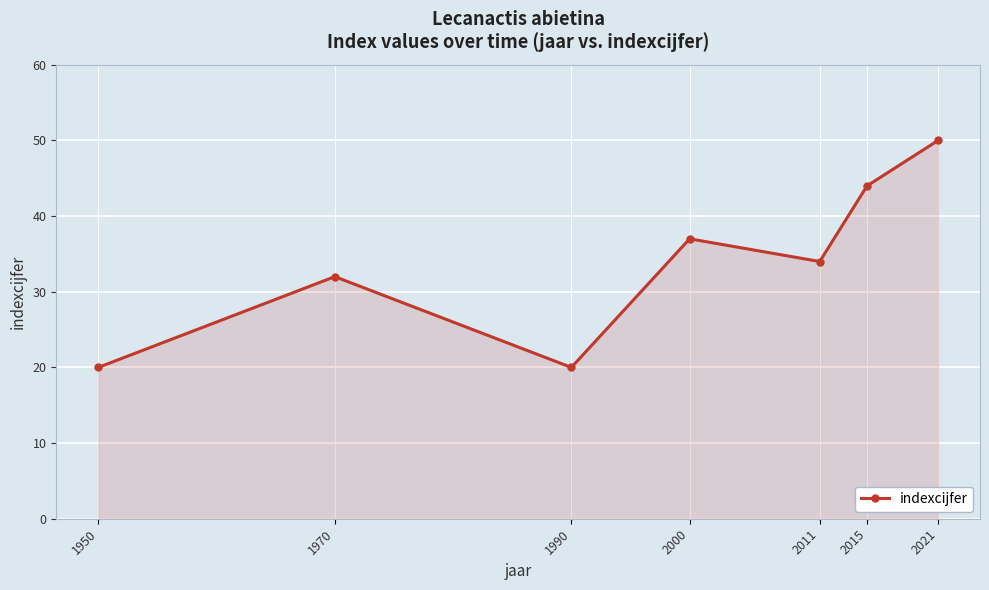

At which category does the chart reach its peak across all series?

2021